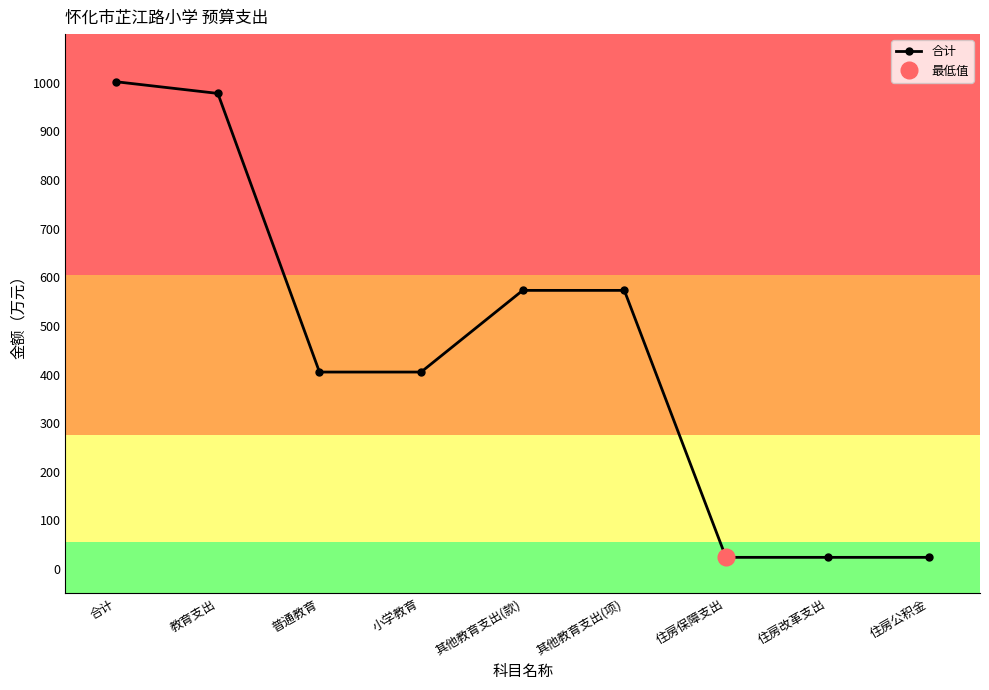

True or false: there are more than 1 points higher than both neighbors.

False